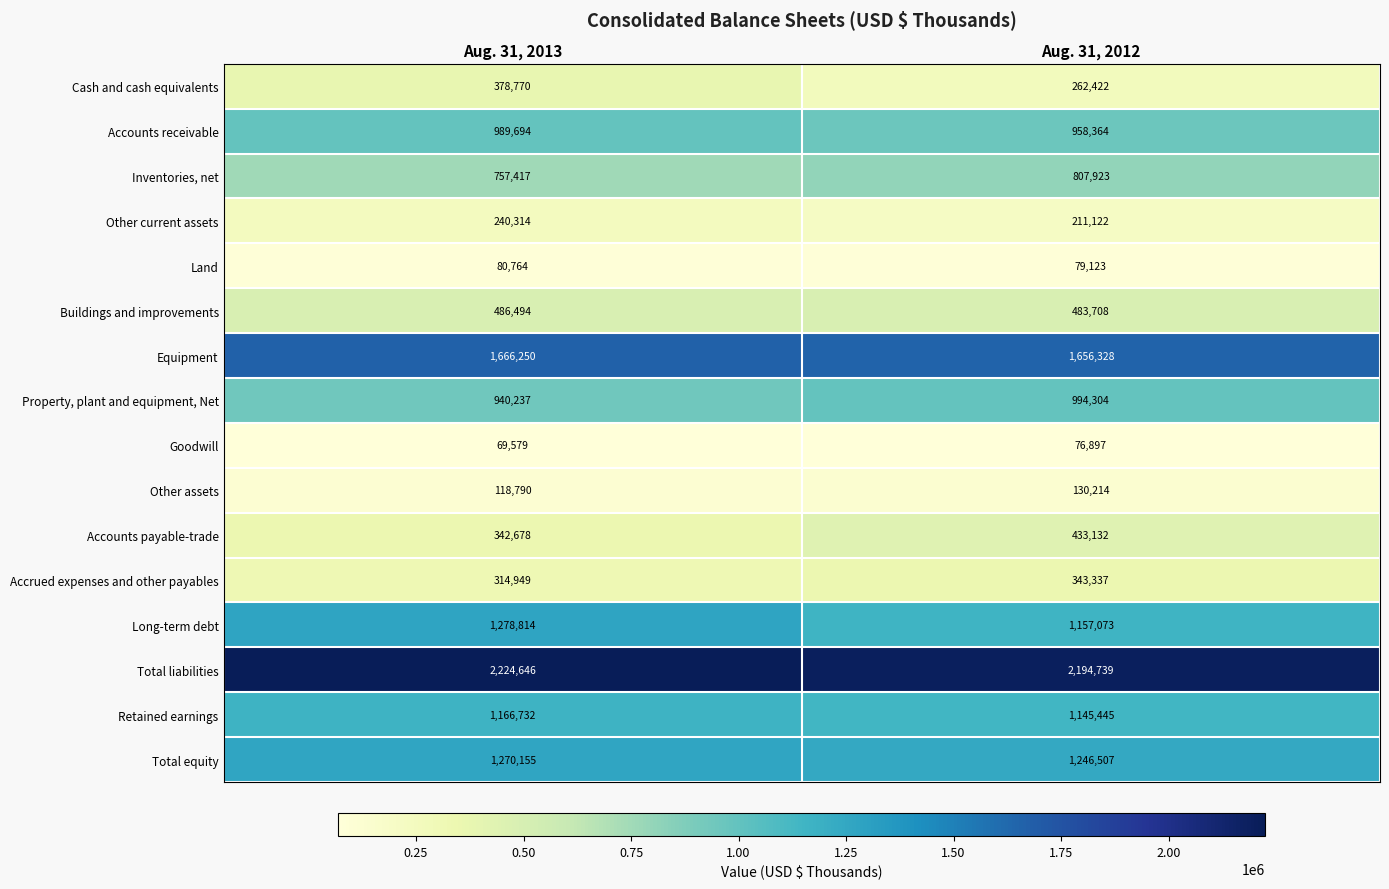

What is the sum of all Buildings and improvements values?

970202